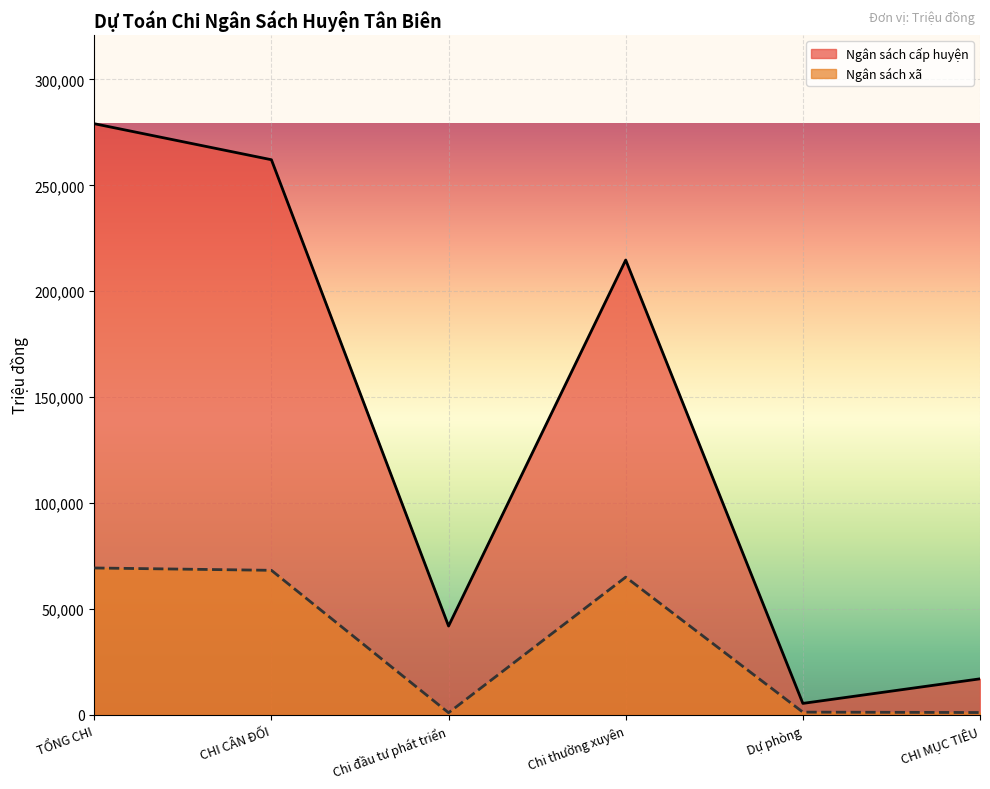

What is the maximum value shown in the chart?

279100